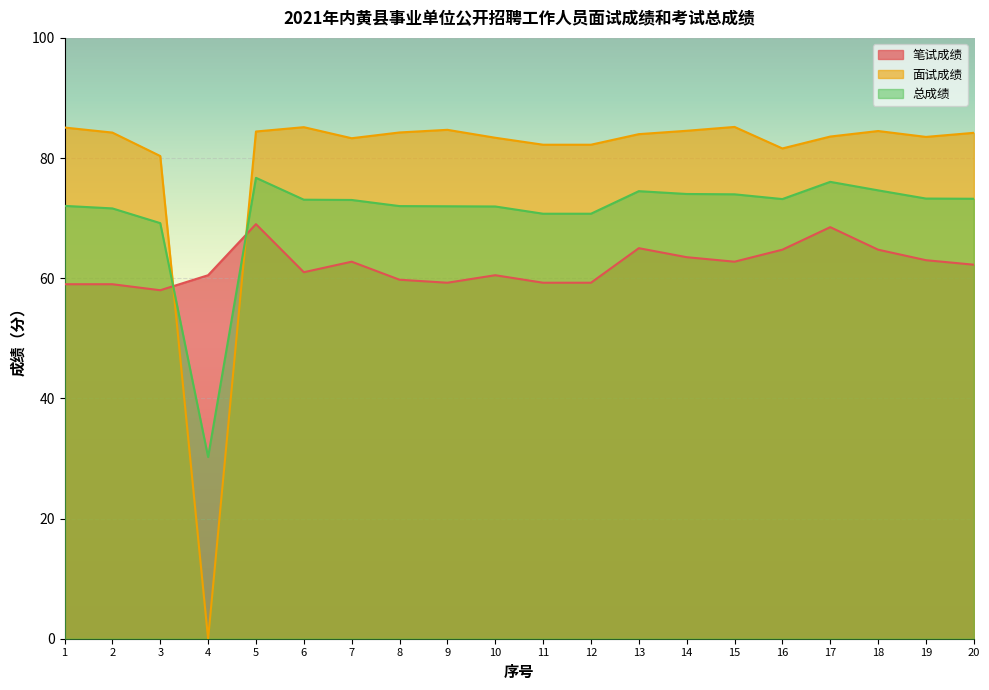

Between 4 and 19, which series saw the biggest shift?

面试成绩